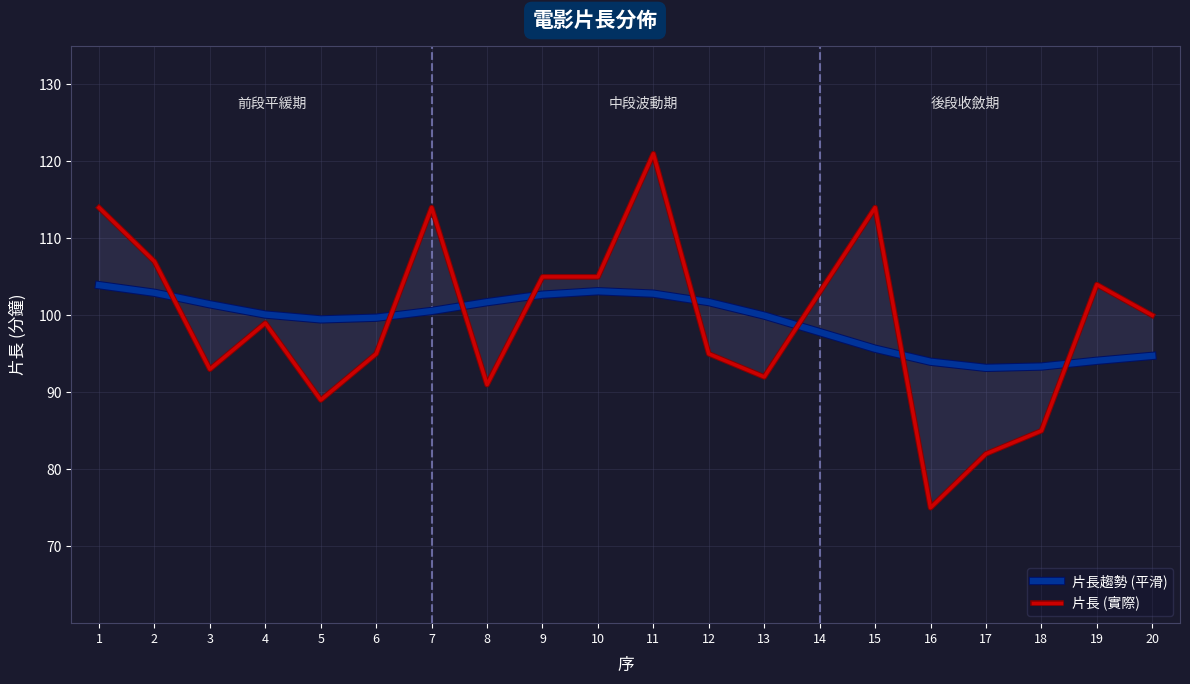

The 片長 (實際) series shows 148.8 at 14. True or false?

False